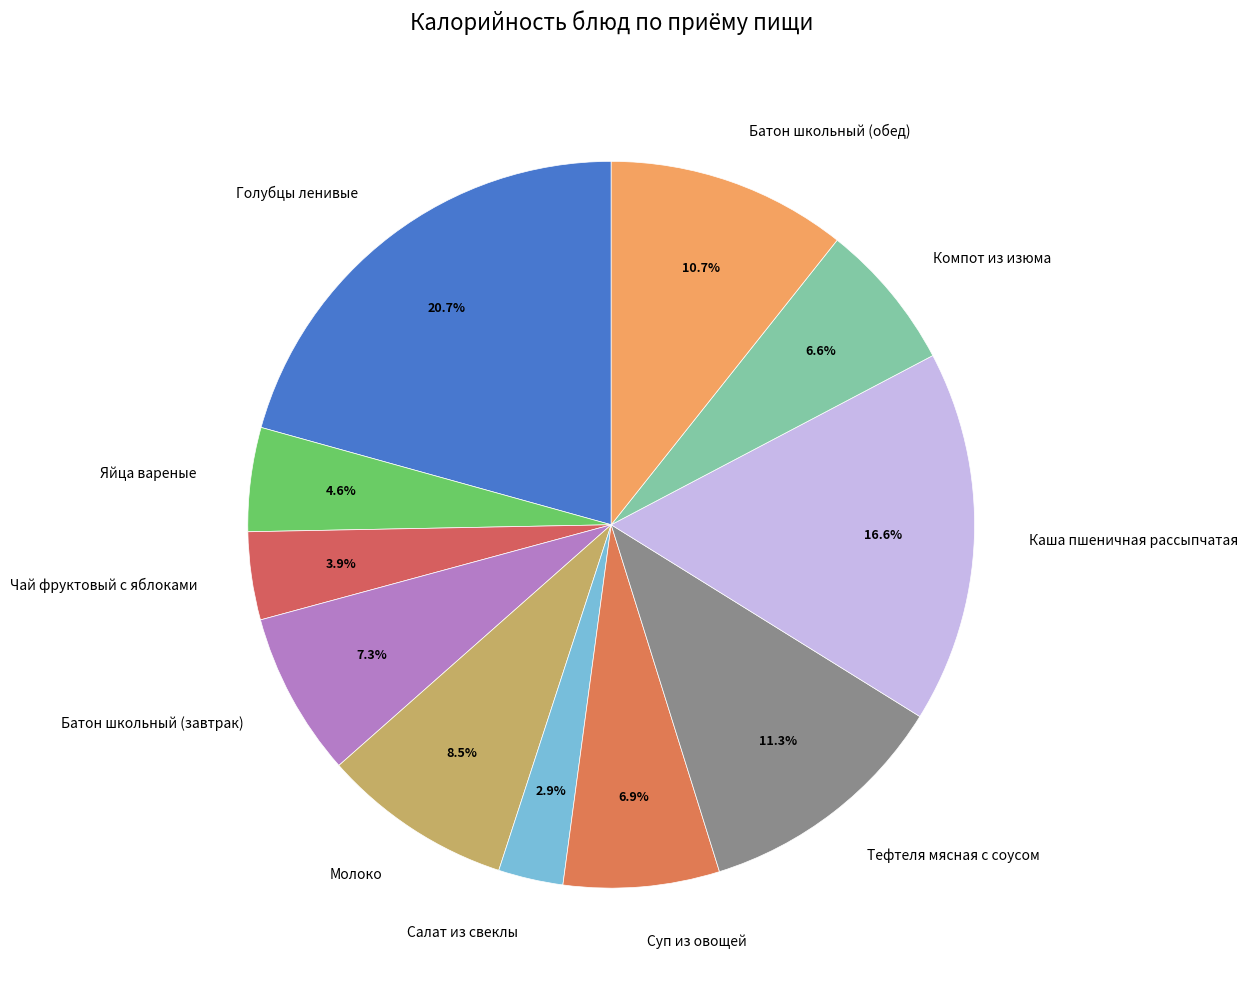

Is there any slice that represents more than half of the pie?

No